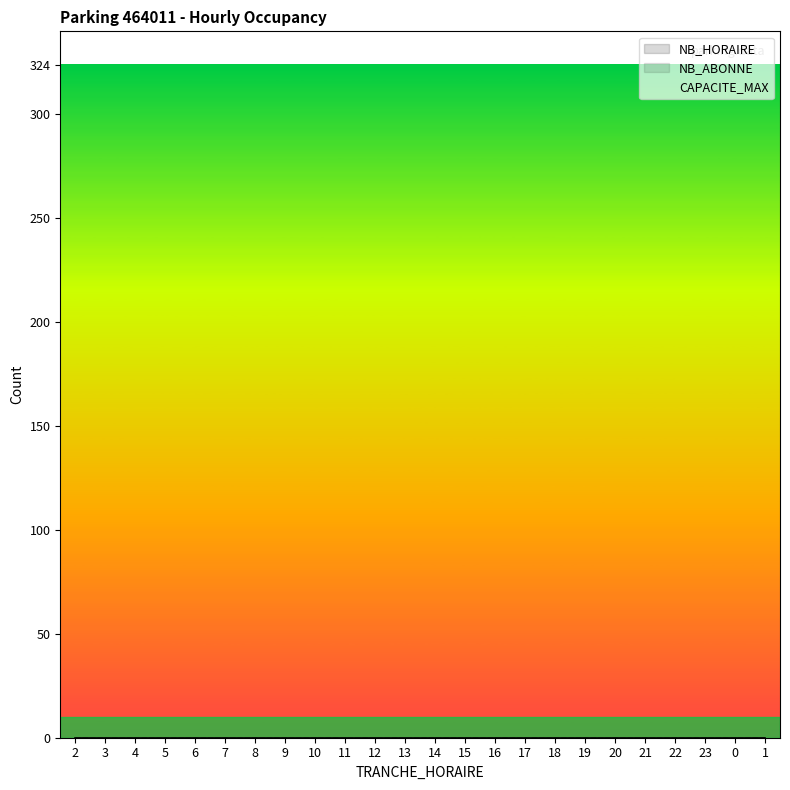

Reading left to right, extract all data points from this chart.

NB_HORAIRE: 2=0	3=0	4=0	5=0	6=0	7=0	8=0	9=0	10=0	11=0	12=0	13=0	14=0	15=0	16=0	17=0	18=0	19=0	20=0	21=0	22=0	23=0	0=0	1=0
NB_ABONNE: 2=0	3=0	4=0	5=0	6=0	7=0	8=0	9=0	10=0	11=0	12=0	13=0	14=0	15=0	16=0	17=0	18=0	19=0	20=0	21=0	22=0	23=0	0=0	1=0
CAPACITE_MAX: 2=324	3=324	4=324	5=324	6=324	7=324	8=324	9=324	10=324	11=324	12=324	13=324	14=324	15=324	16=324	17=324	18=324	19=324	20=324	21=324	22=324	23=324	0=324	1=324